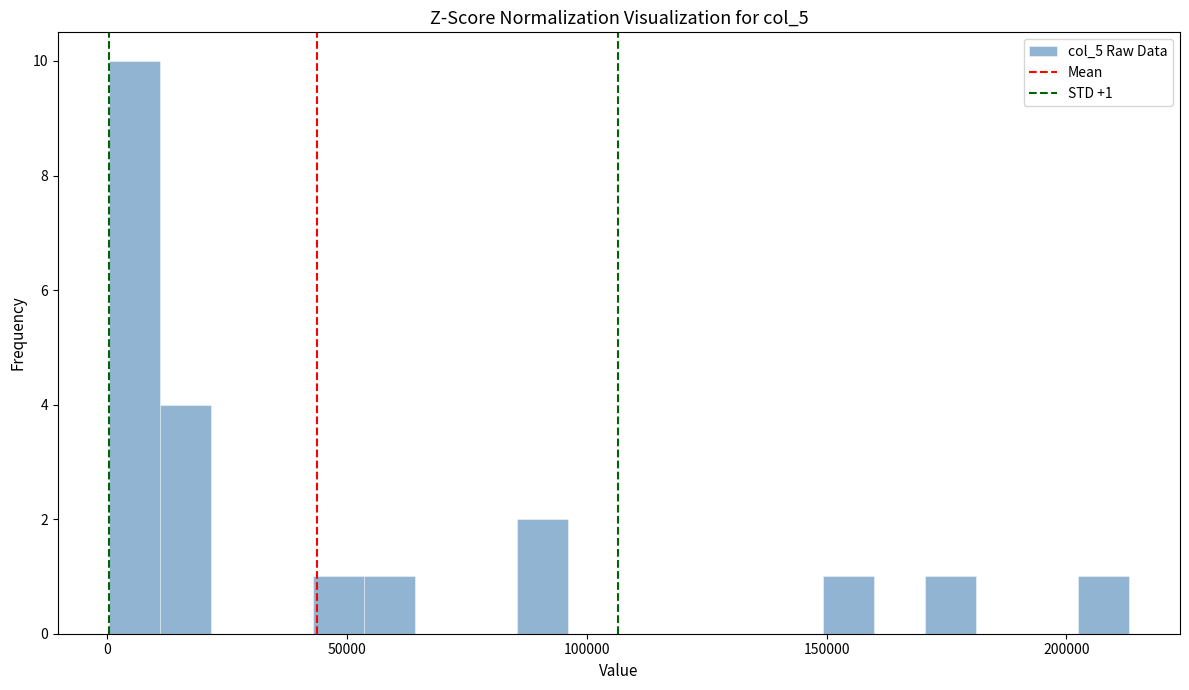

Around what value on the x-axis is the tallest bar? Give the approximate position of its centre, as read against the axis.

5000